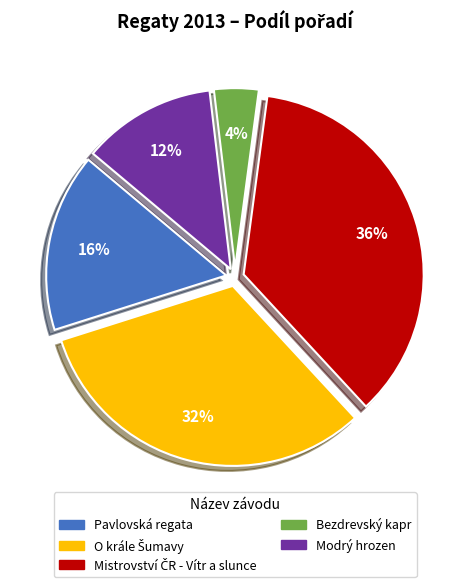

Is there a majority slice in this chart?

No